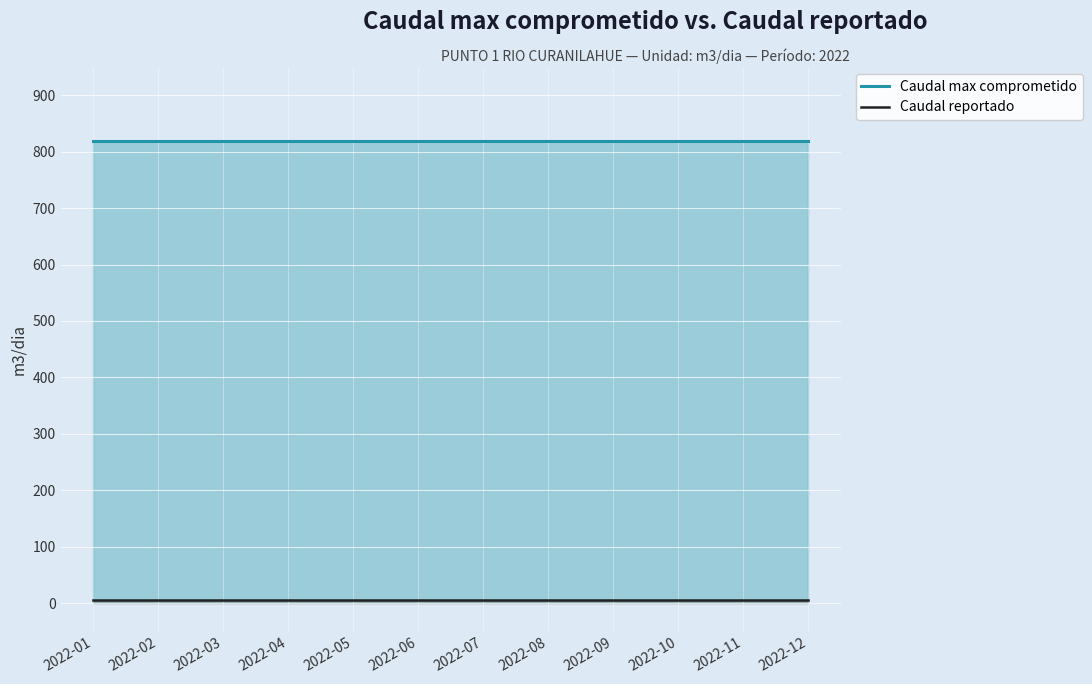

What is the highest value of the Caudal max comprometido series?

818